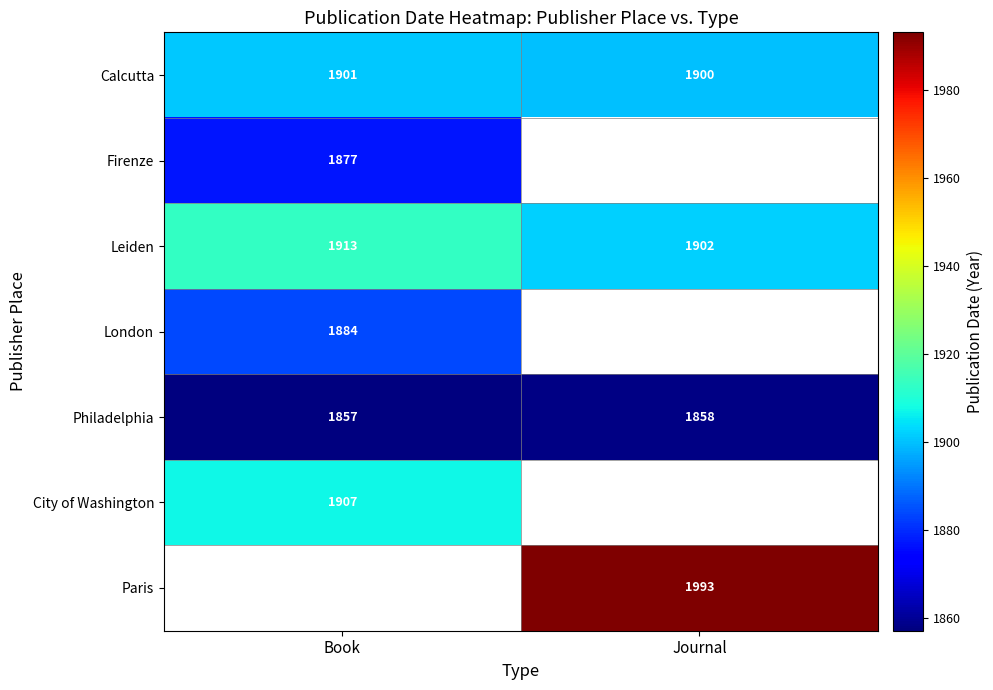

Which has a higher value, Journal or Book?

Book